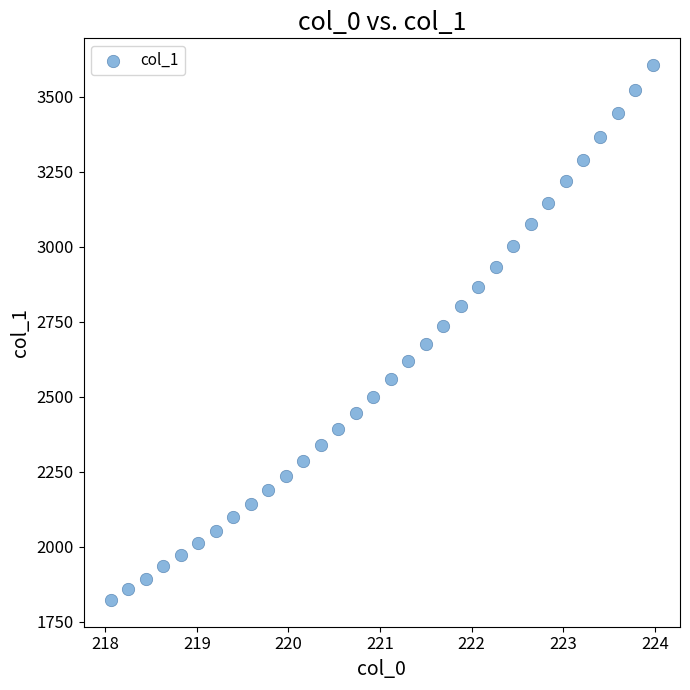

What is the range of X values (max minus min)?

5.9